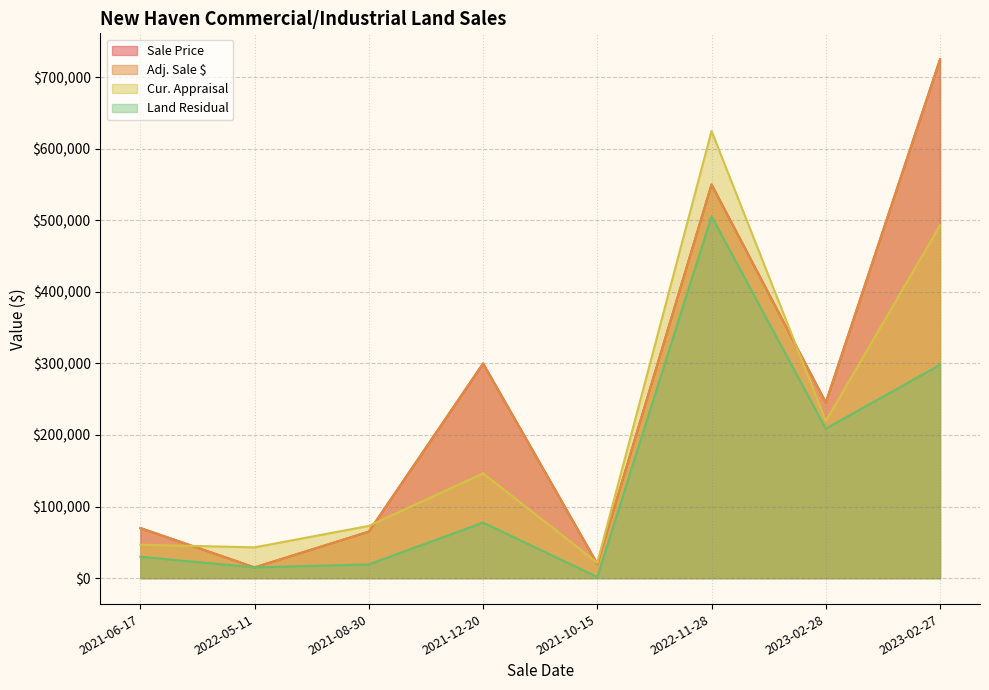

At which category does Land Residual reach its first local peak?

2021-12-20